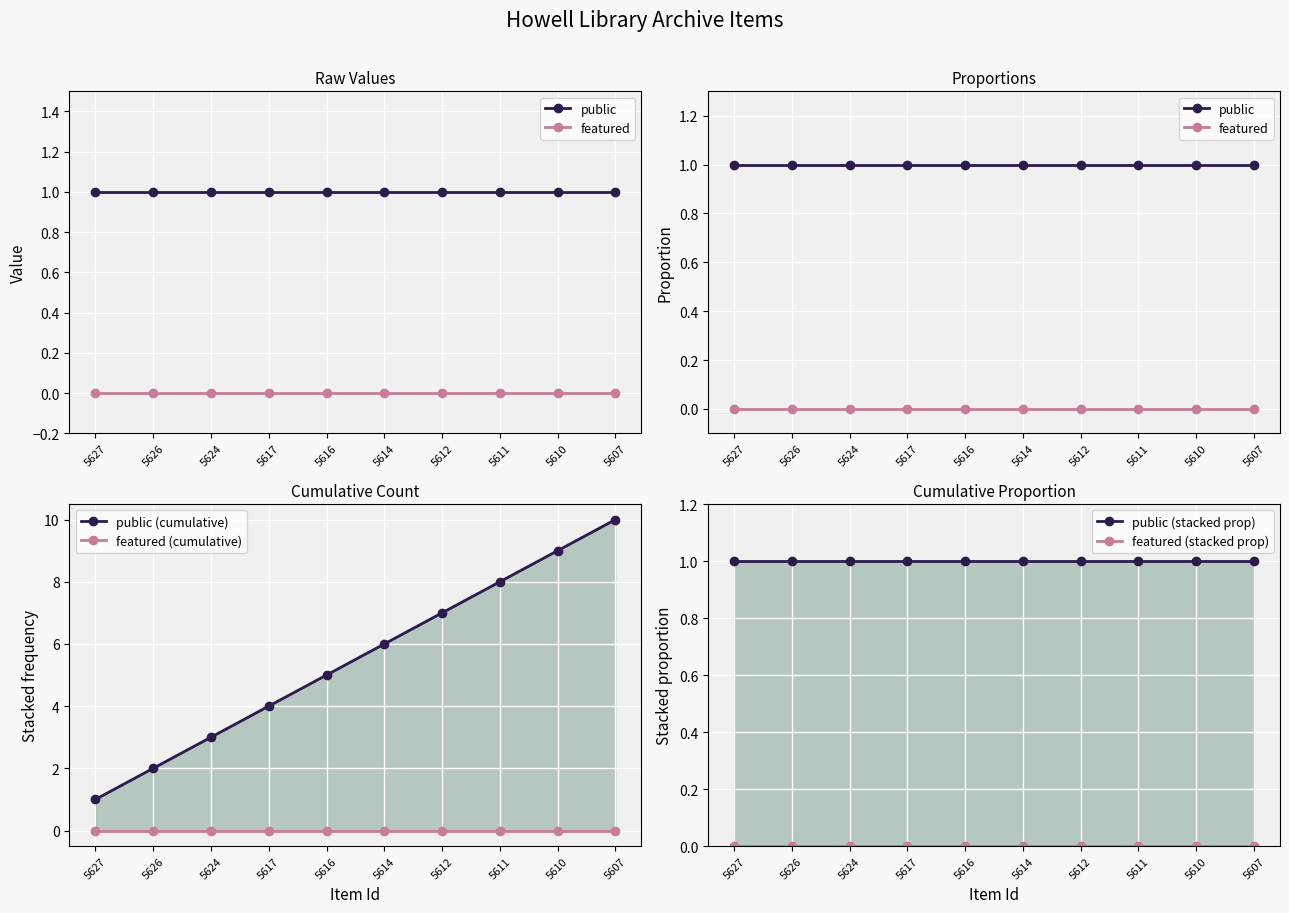

What is the value of the public (cumulative) point at the 10th from the left?

10